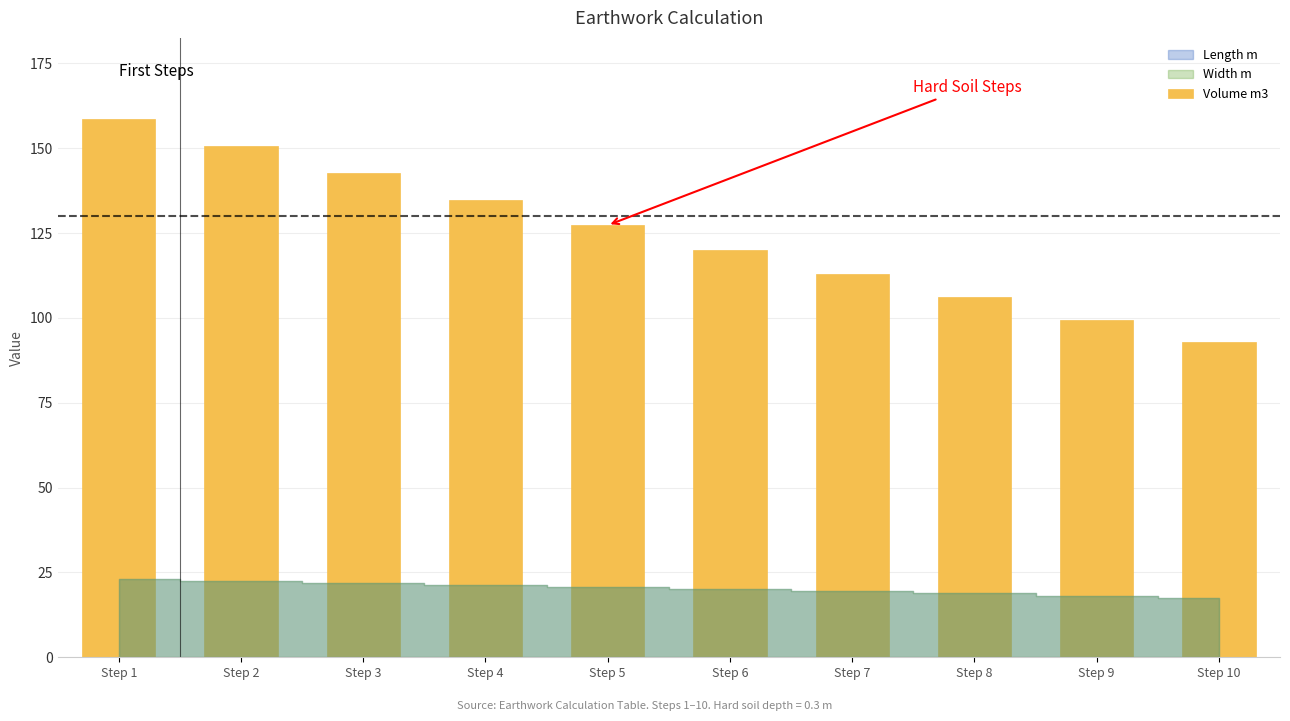

Rank the categories by value from highest to lowest.

Step 1, Step 2, Step 3, Step 4, Step 5, Step 6, Step 7, Step 8, Step 9, Step 10